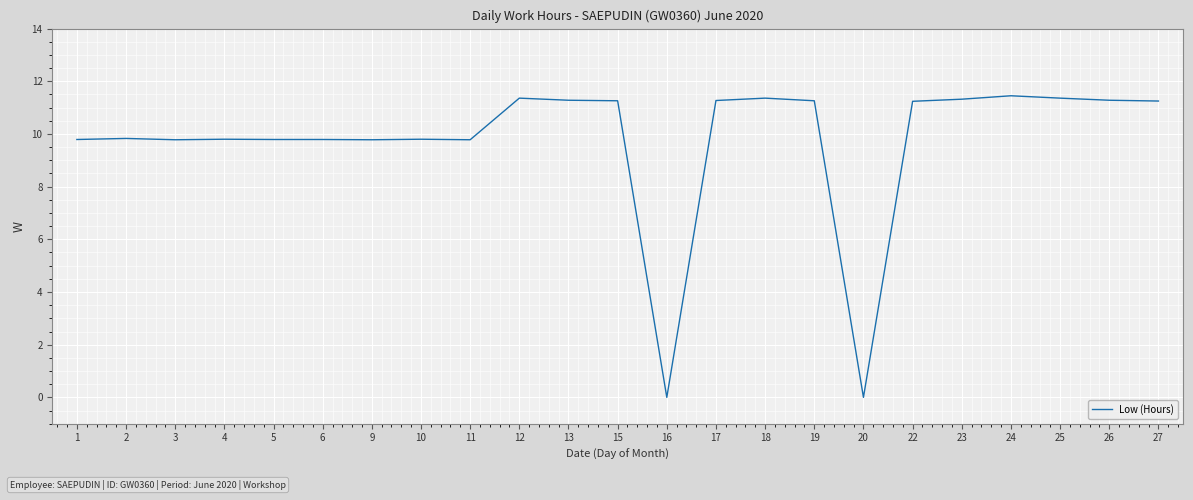

True or false: the data shows 9.8 at 6.

True